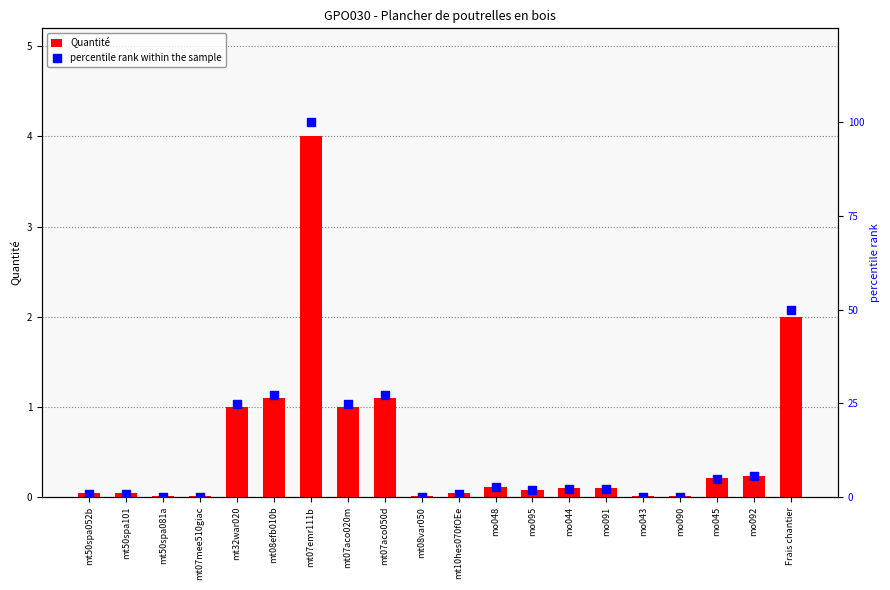

Which series reaches the minimum Y coordinate?

percentile rank within the sample